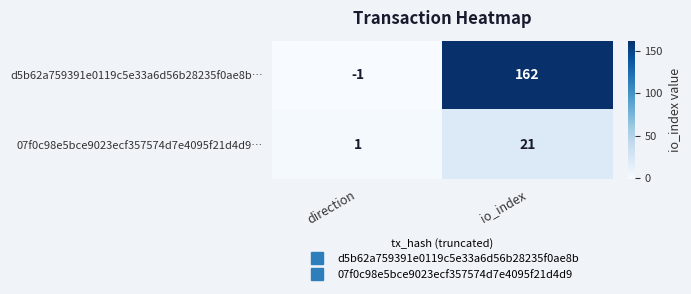

What is the total value across all series at io_index?

183